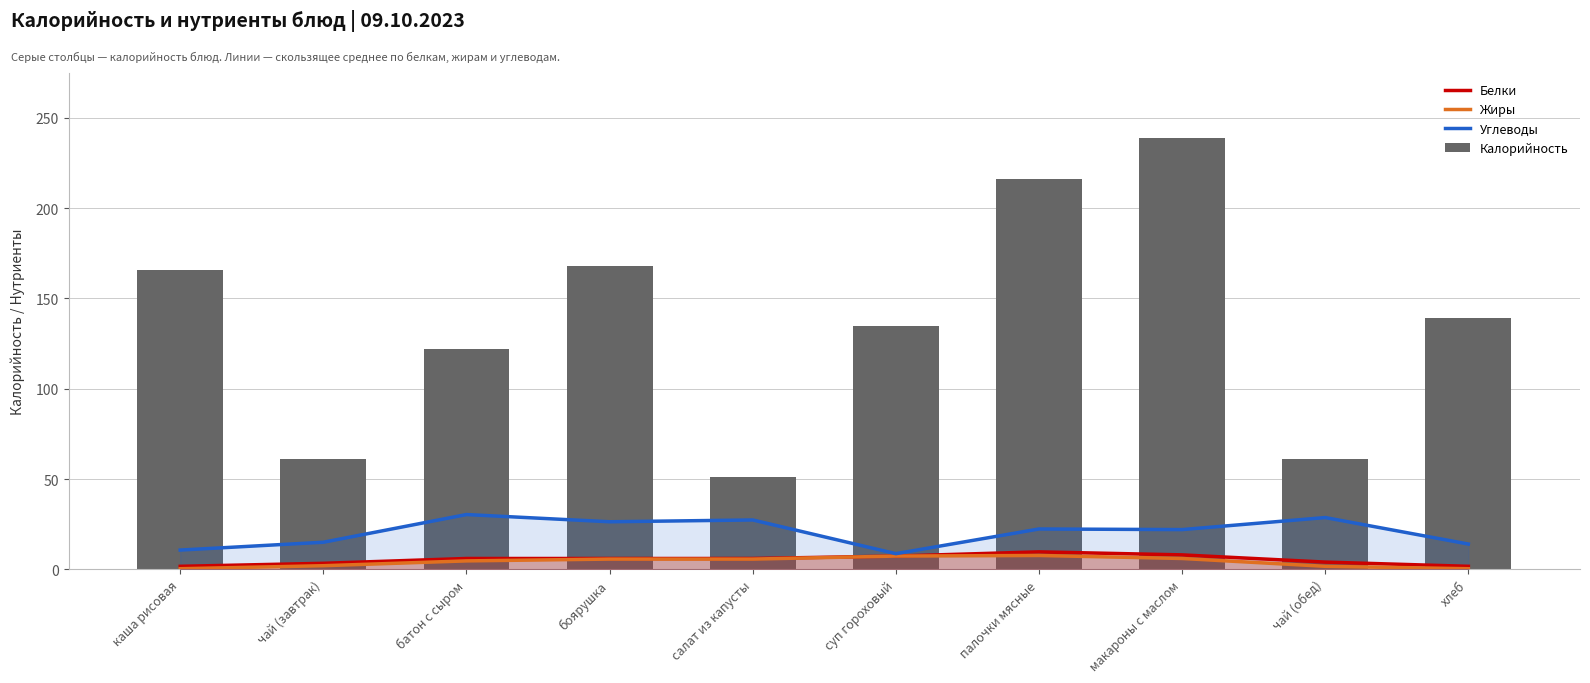

What is the label of the 10th bar from the left?

хлеб